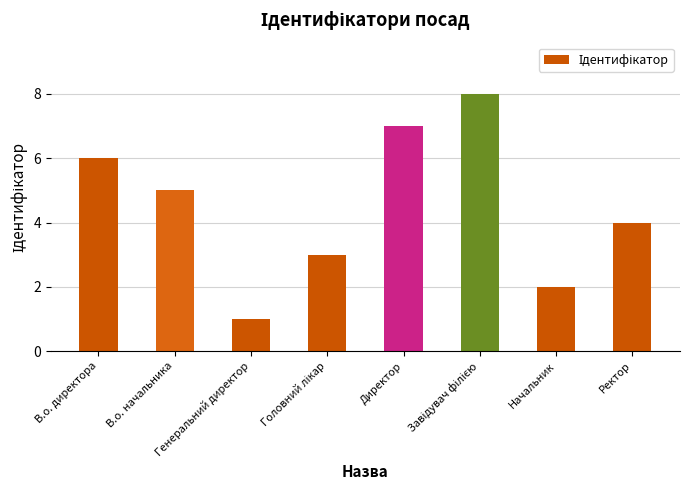

What is the maximum value shown in the chart?

8